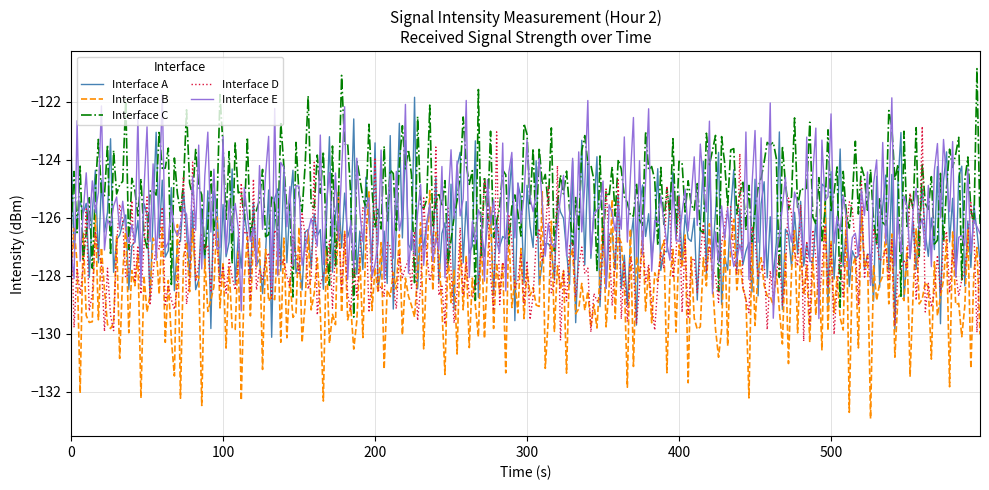

What is the lowest value of the Interface B series?

-132.9